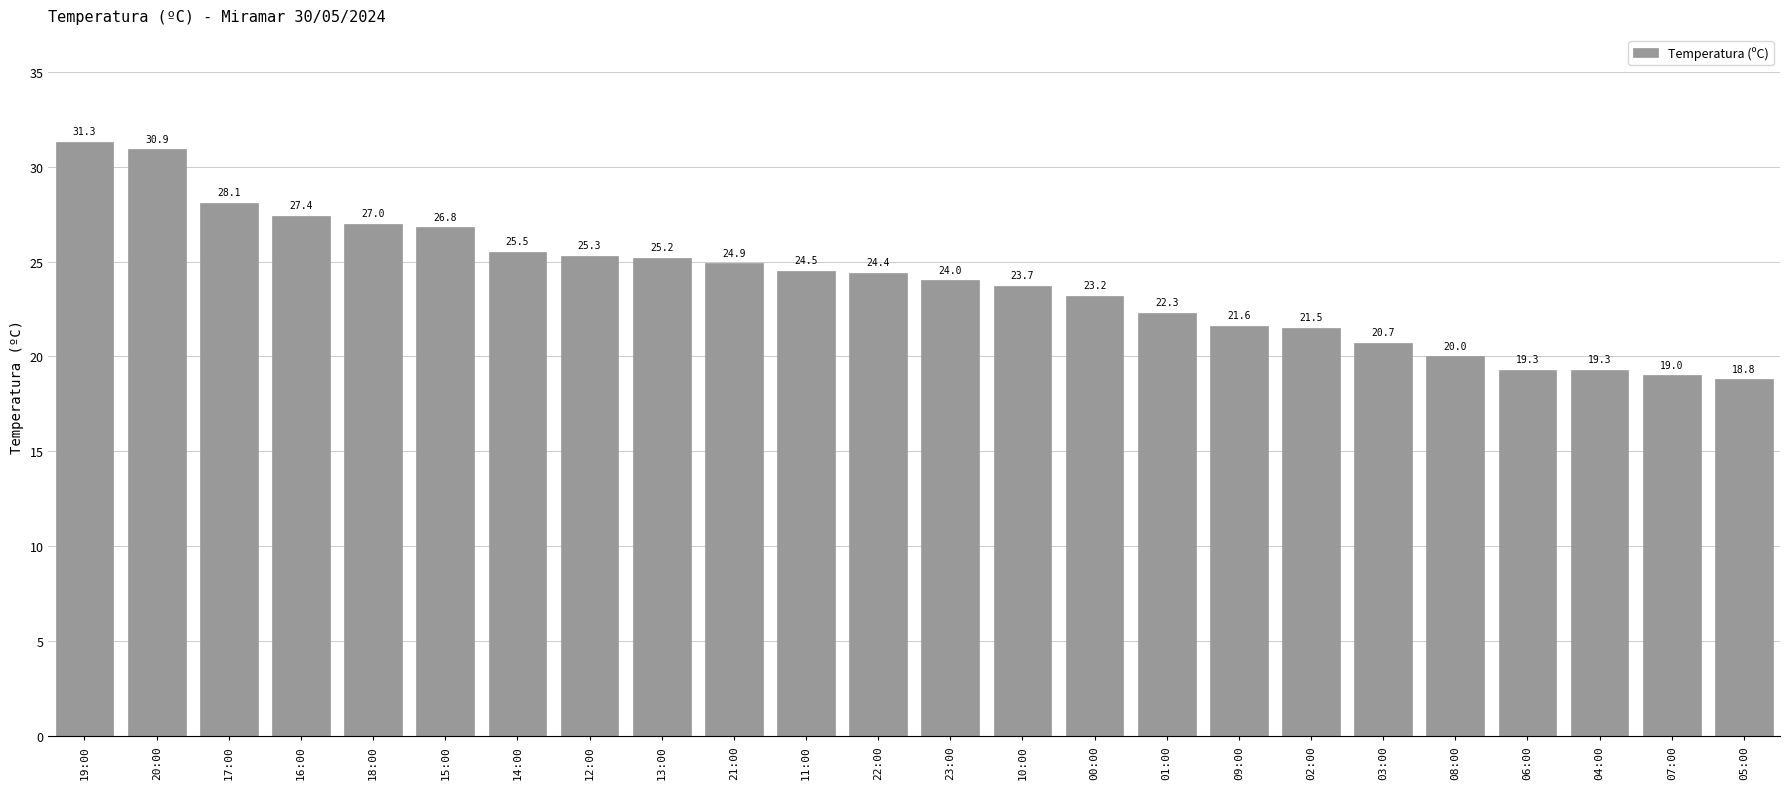

What is the difference between the values at 08:00 and 12:00?

5.3